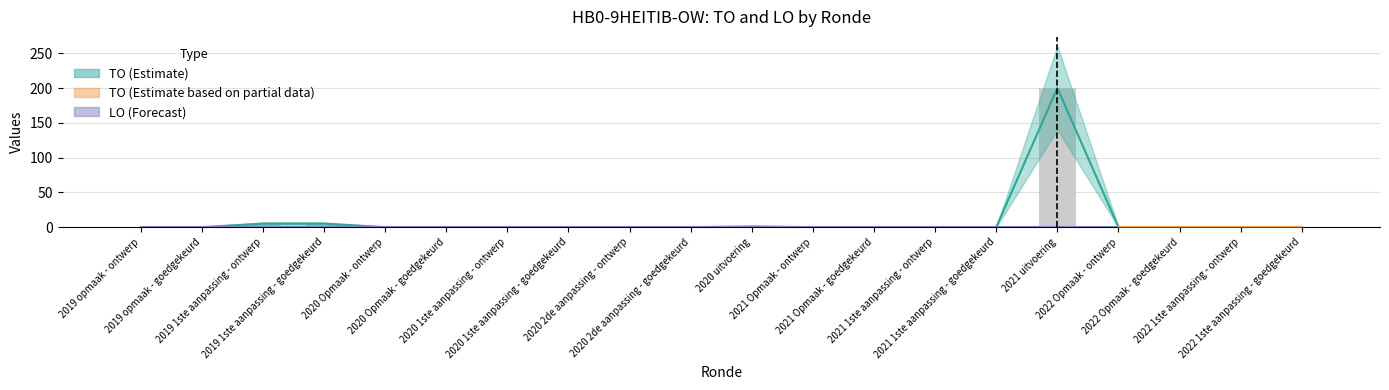

How many values exceed 0?

4